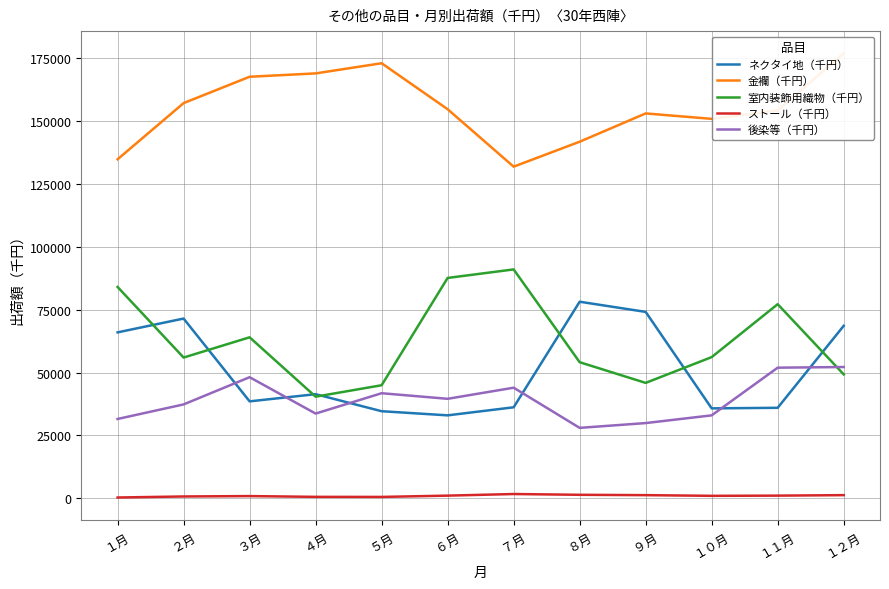

Which has a higher value, １２月 or ７月?

１２月